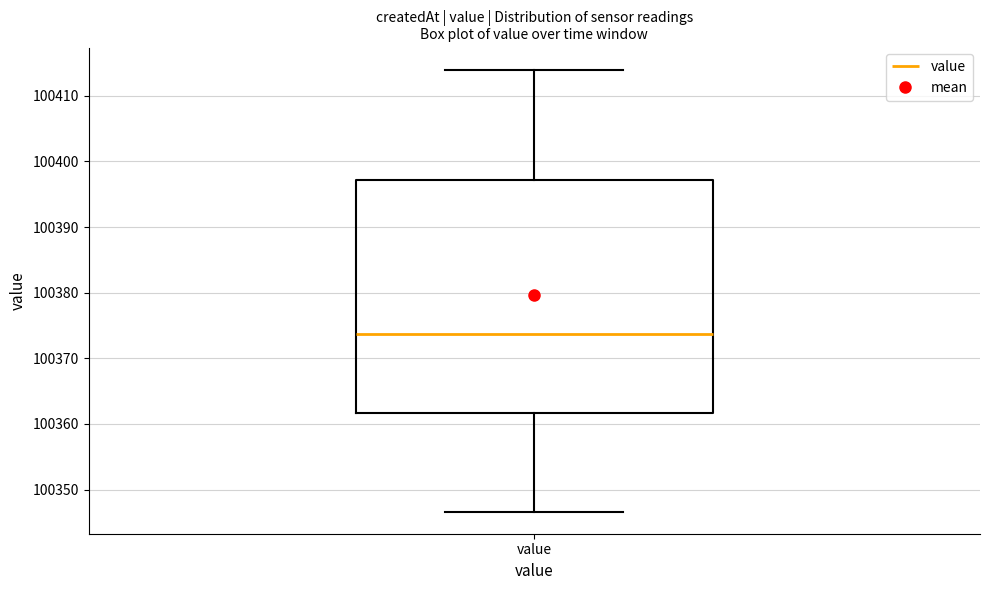

Read this box plot against the y-axis: the position of the median line, the range covered by the box, and the ends of both whiskers. The values are not printed on the chart, so give them approximately, as read against the axis.

median 100374, box 100362 to 100397, whiskers 100347 to 100414